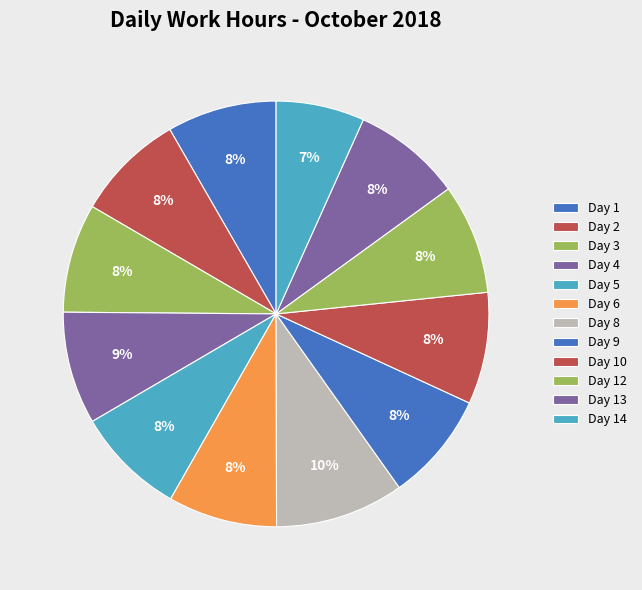

What is the total percentage of Day 2 and Day 14?

15.0%